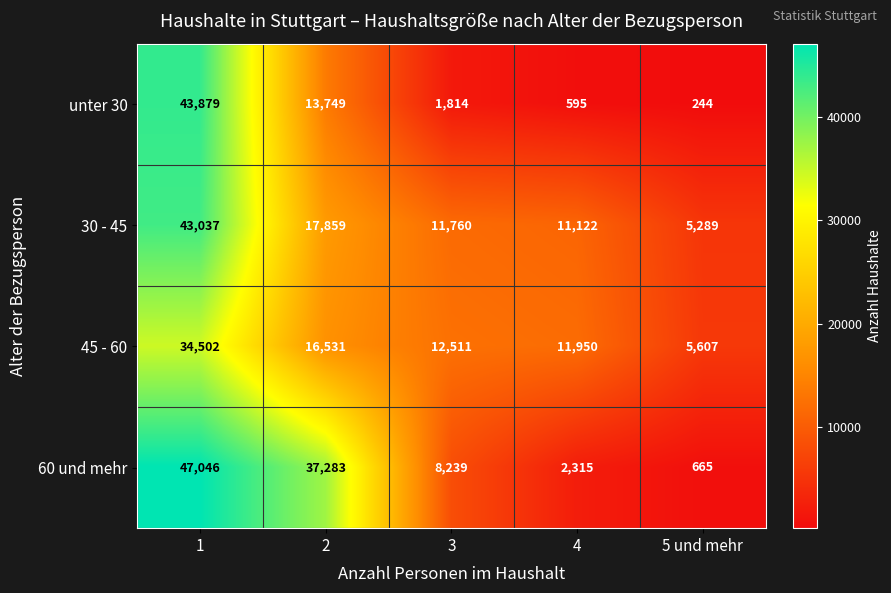

Reading left to right, what are all the values shown in this chart?

unter 30: 1=43879	2=13749	3=1814	4=595	5 und mehr=244
30 - 45: 1=43037	2=17859	3=11760	4=11122	5 und mehr=5289
45 - 60: 1=34502	2=16531	3=12511	4=11950	5 und mehr=5607
60 und mehr: 1=47046	2=37283	3=8239	4=2315	5 und mehr=665